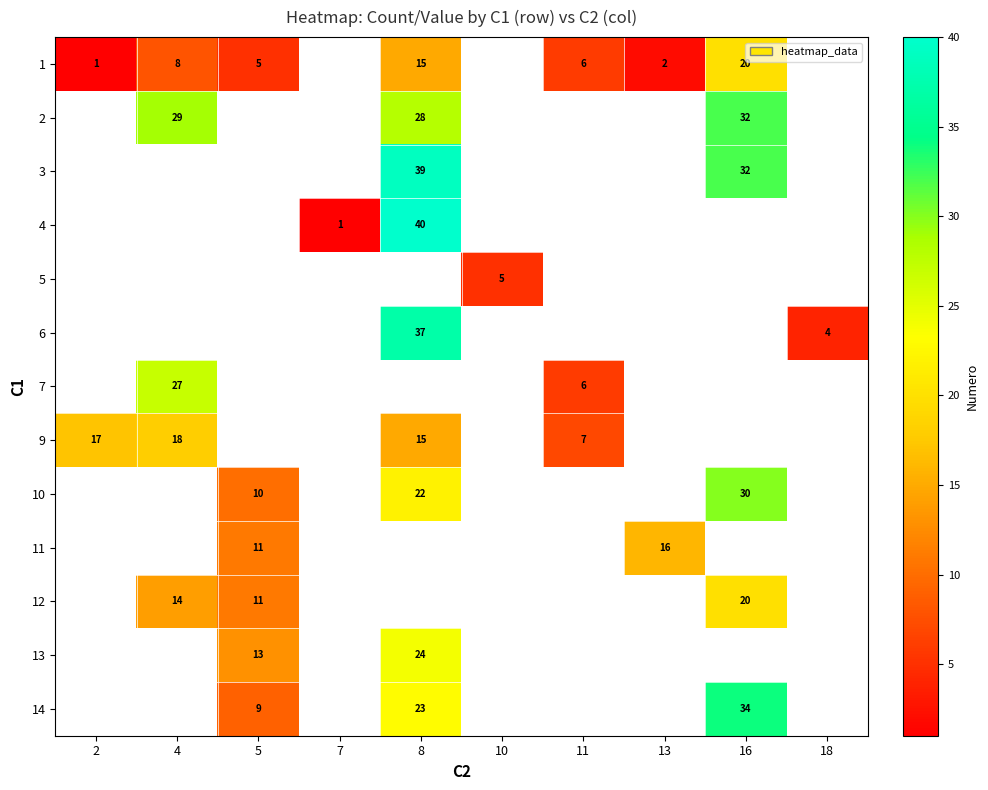

How many data points does each series have?

10